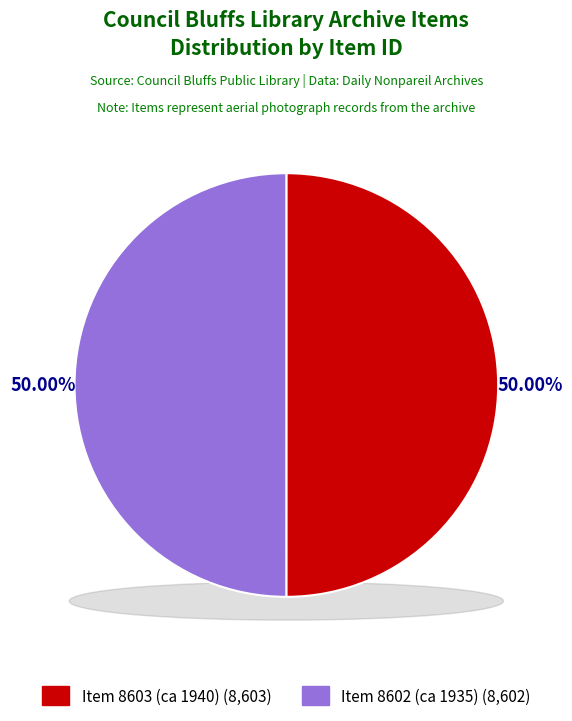

Which has a higher value, Item 8603 (ca 1940) or Item 8602 (ca 1935)?

Item 8603 (ca 1940)